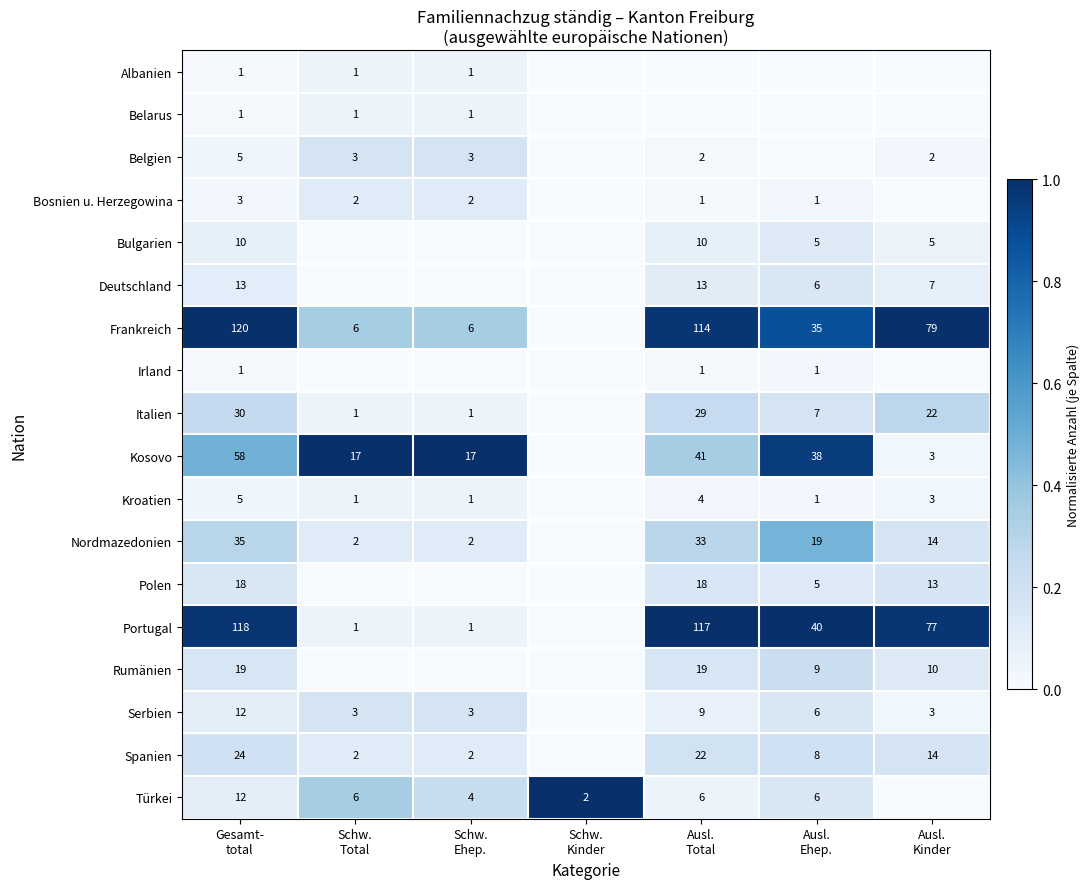

The value of Albanien at Ausl. Ehep. is 0.0. True or false?

True